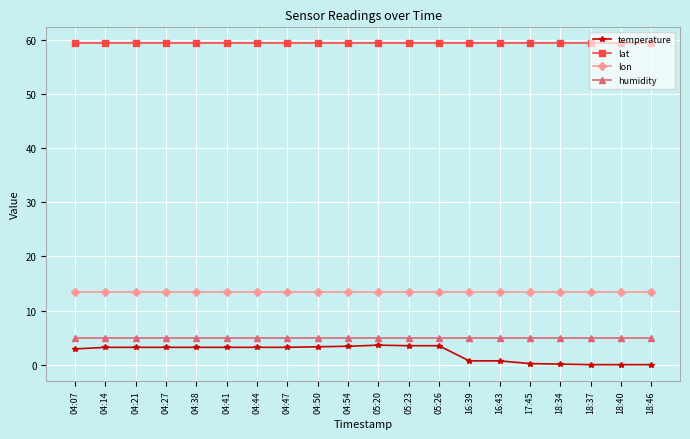

What is the label of the 12th point from the left?

05:23